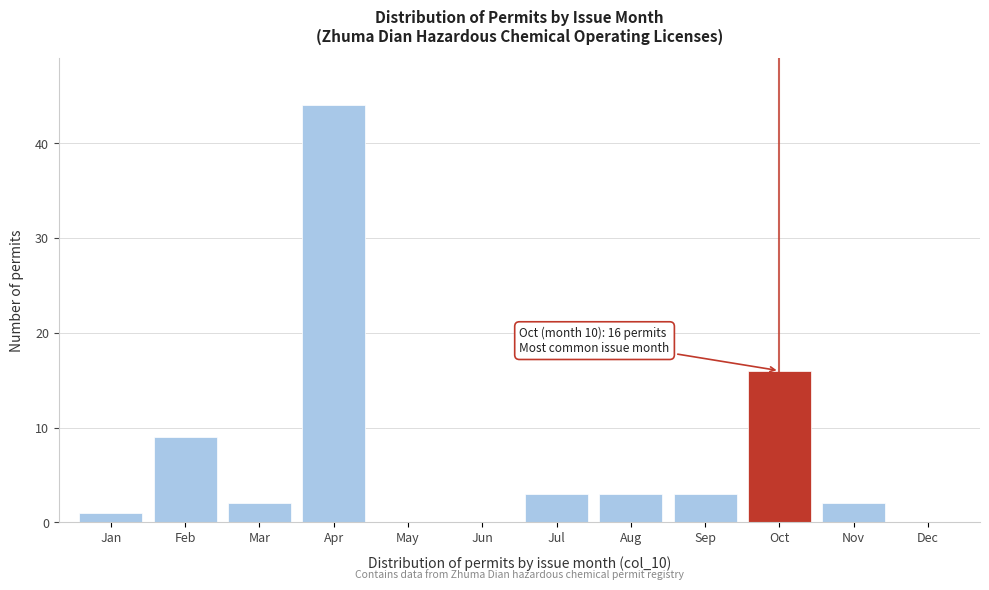

Reading right to left, extract all data points from this chart.

Dec=0	Nov=2	Oct=16	Sep=3	Aug=3	Jul=3	Jun=0	May=0	Apr=44	Mar=2	Feb=9	Jan=1